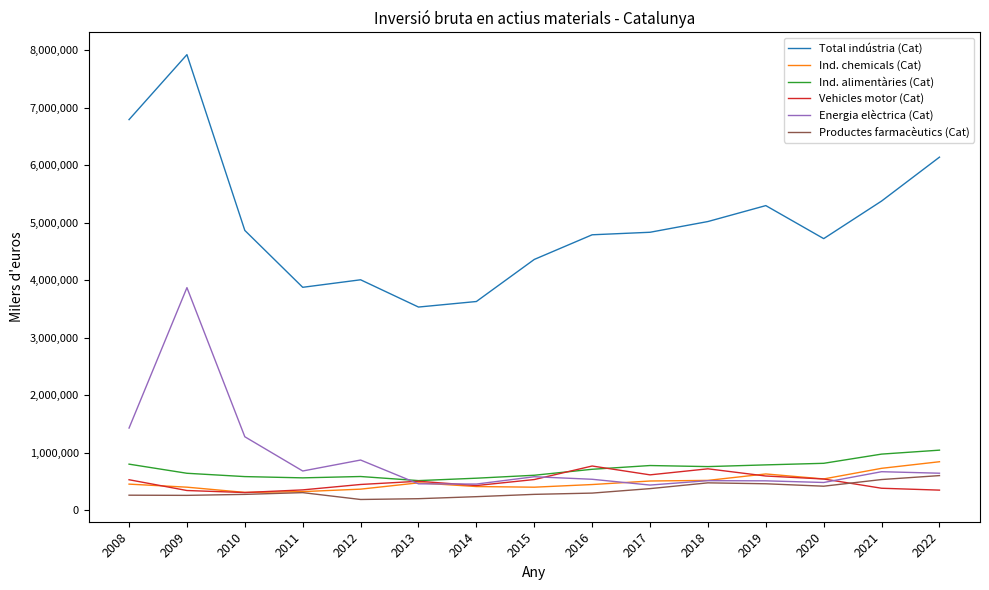

True or false: Productes farmacèutics (Cat) and Total indústria (Cat) intersect in this chart.

False